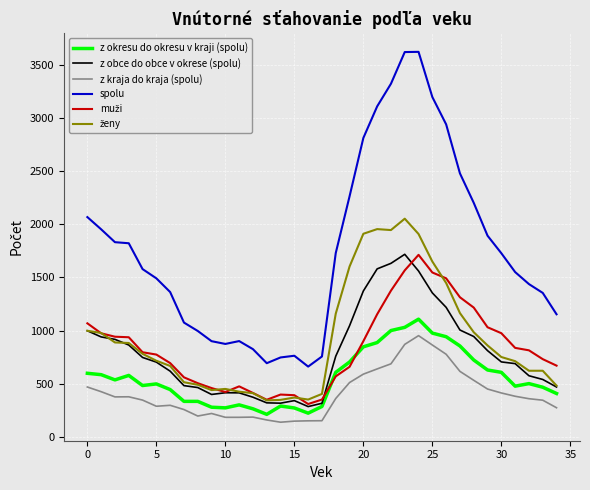

Count the number of data series in this chart.

6